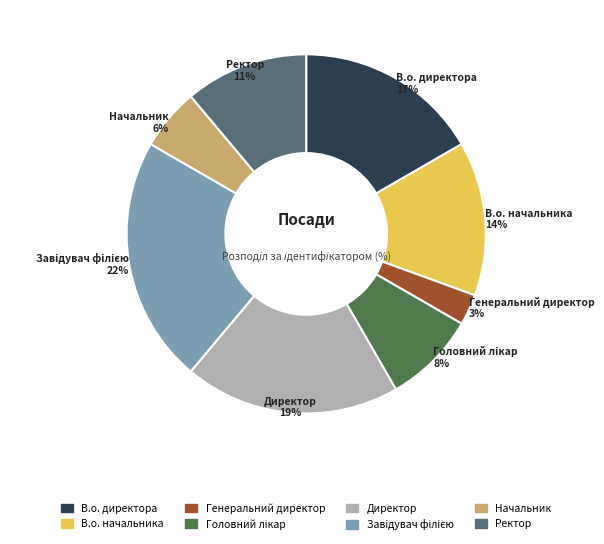

Is there a majority slice in this chart?

No